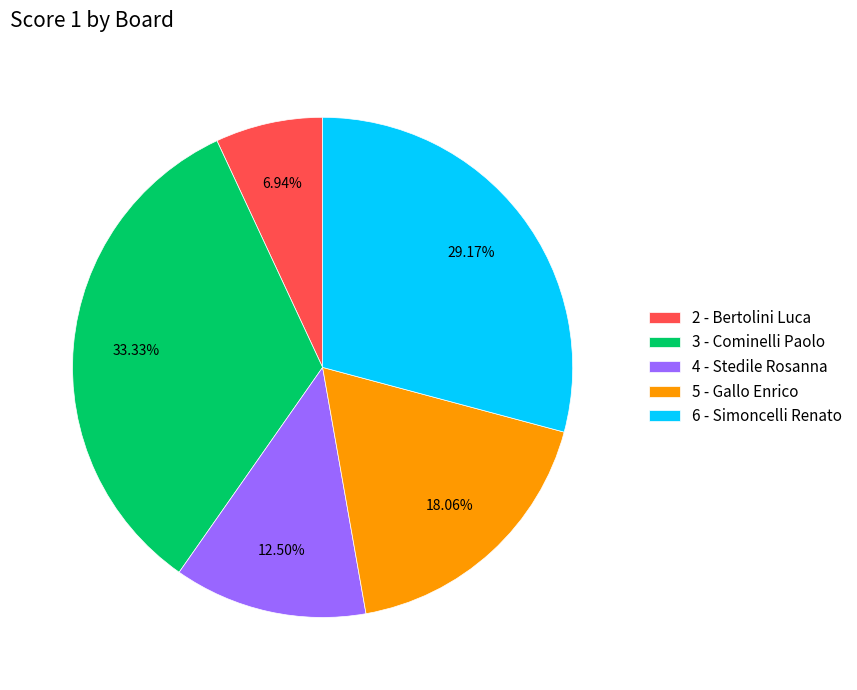

Which slice is the largest?

3 - Cominelli Paolo